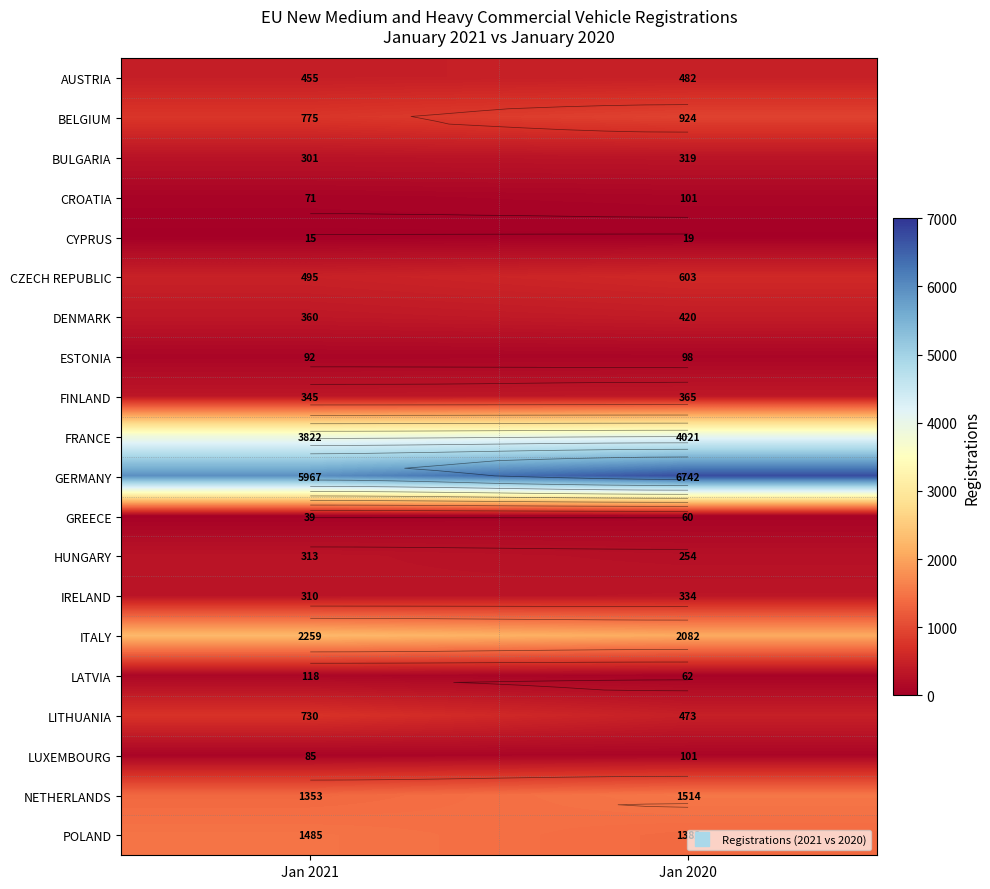

What is the sum of the NETHERLANDS values at Jan 2020 and Jan 2021?

2867